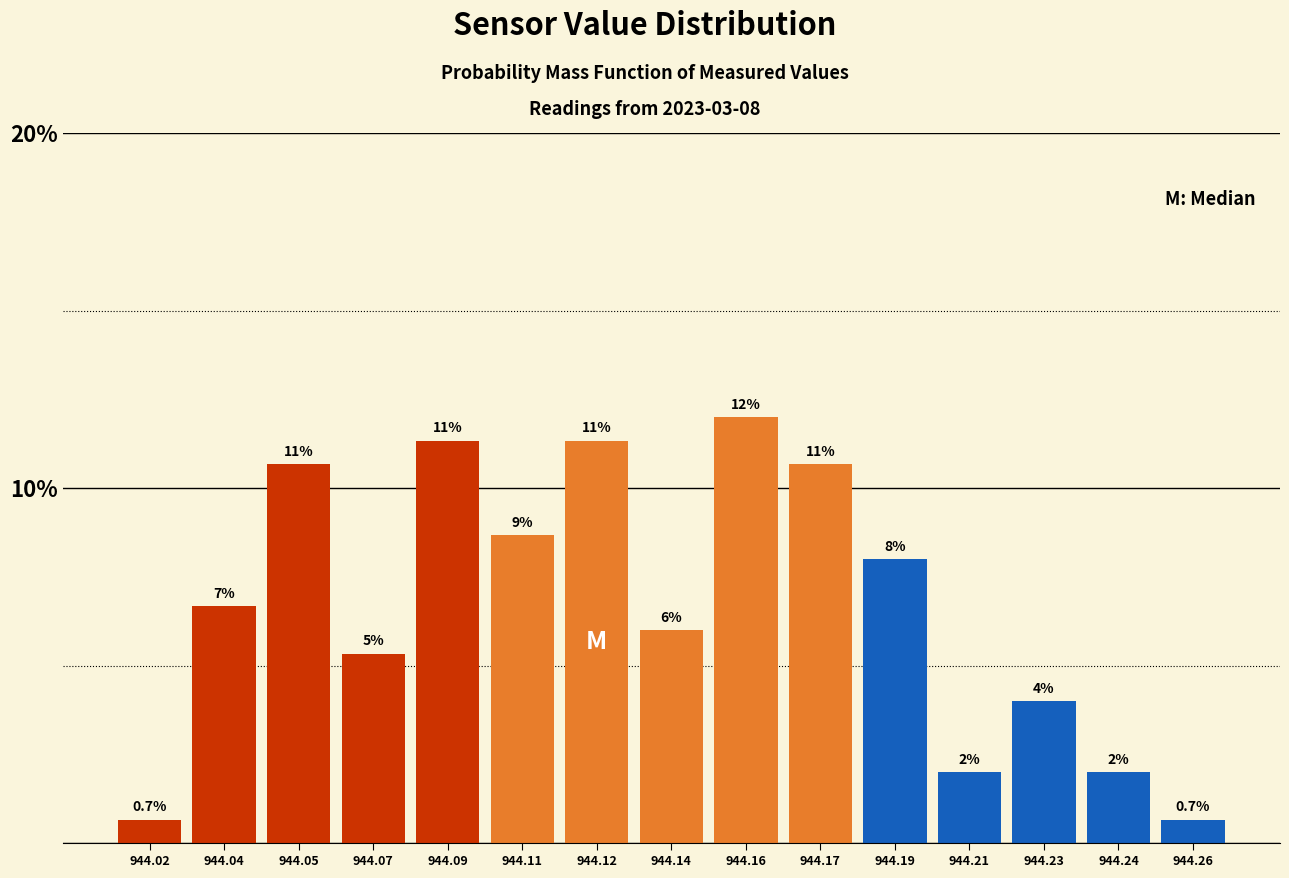

Between 944.05 and 944.23, which is larger?

944.05